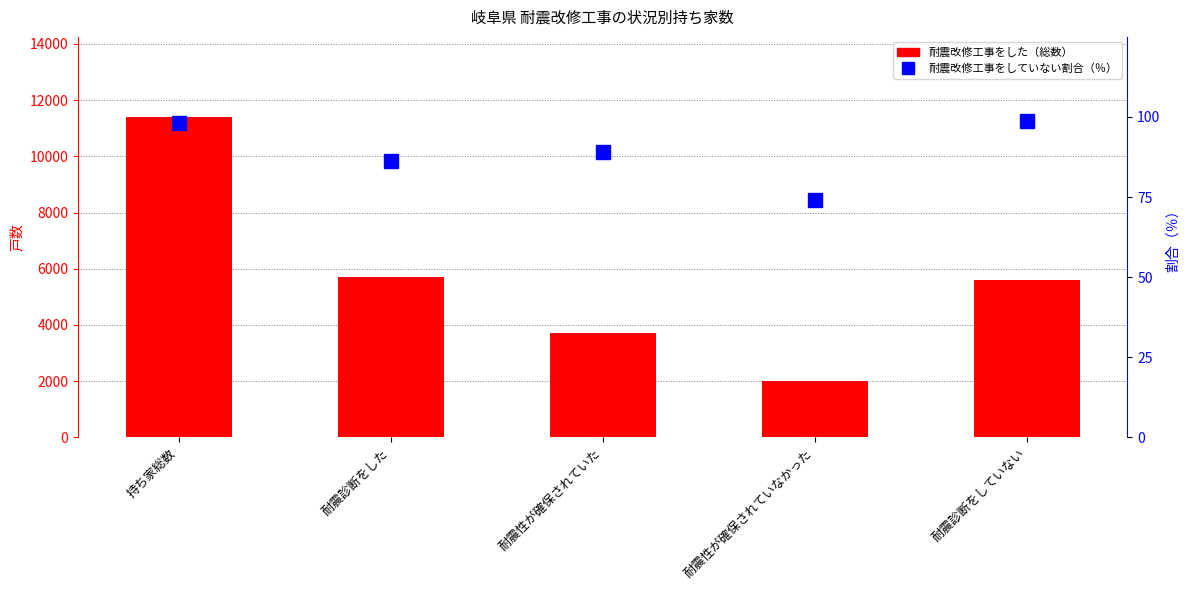

What is the label of the 2nd bar from the left?

耐震診断をした